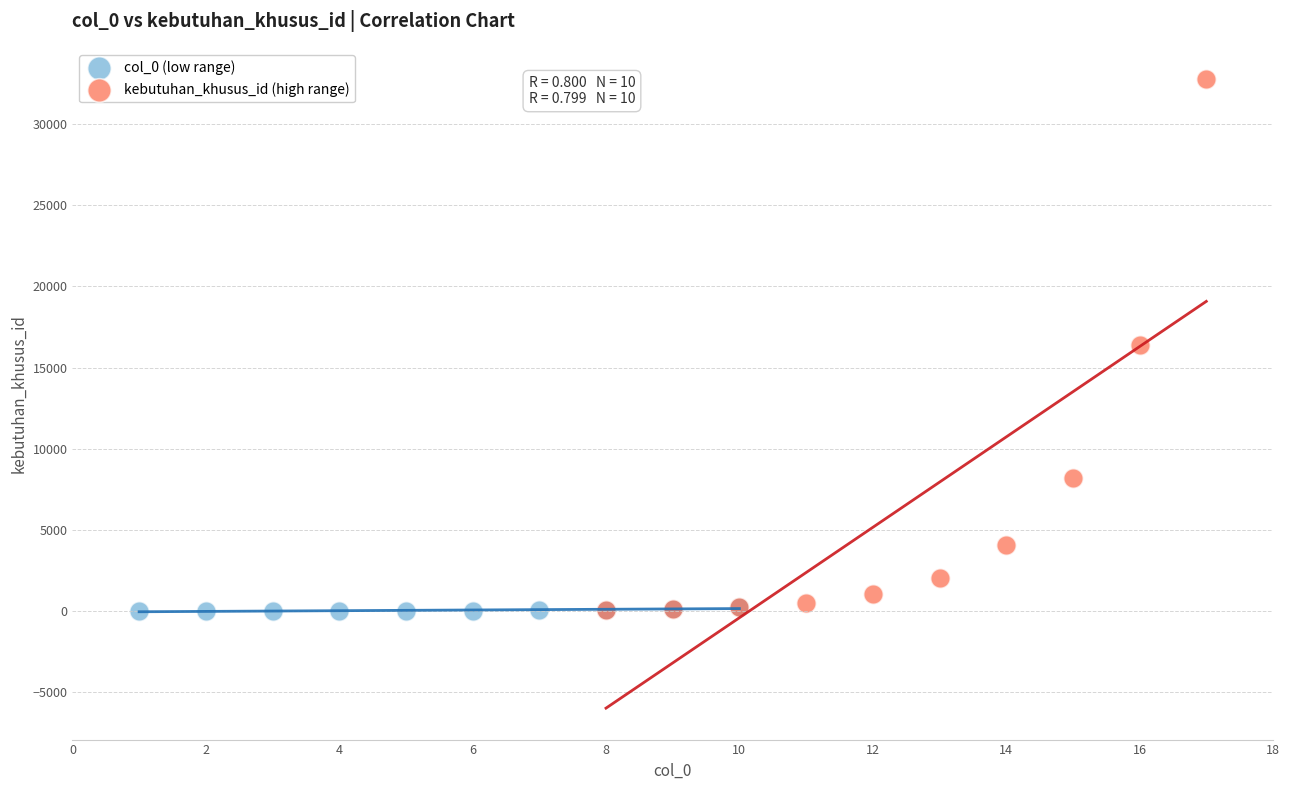

Which series contains the highest Y value?

kebutuhan_khusus_id (high range)